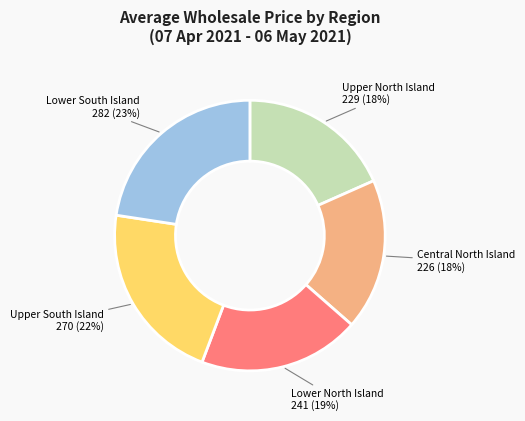

What percentage is the Lower South Island slice, to the nearest percent?

23%